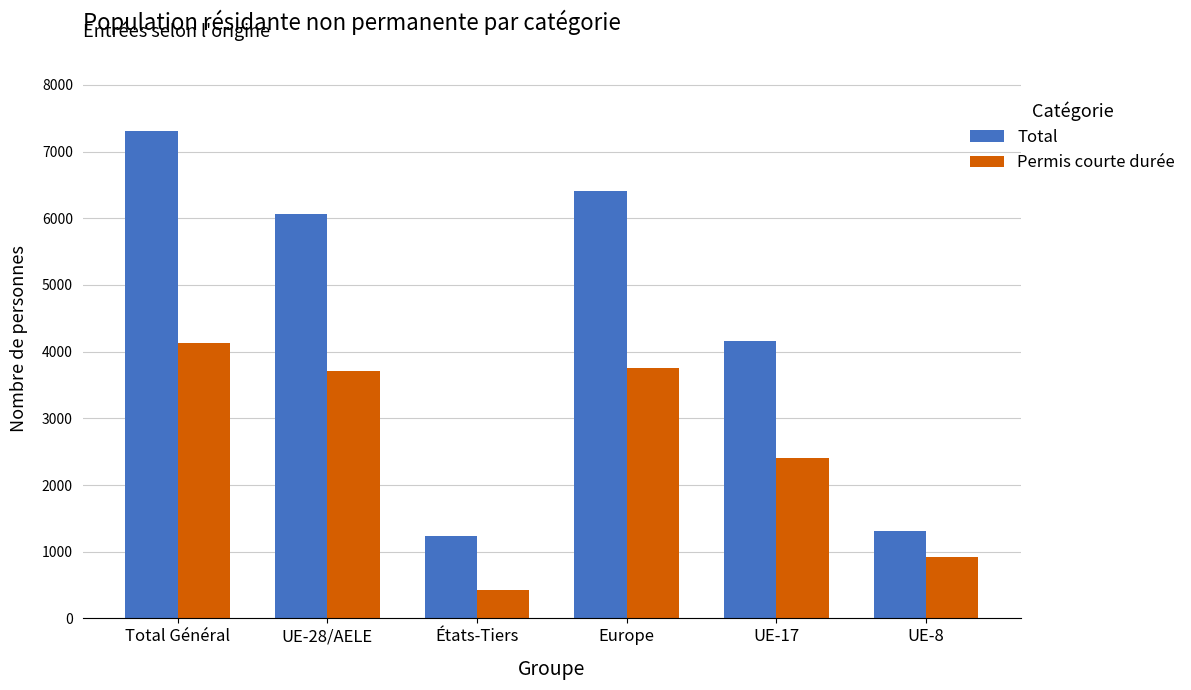

At which label does Permis courte durée reach its peak?

Total Général